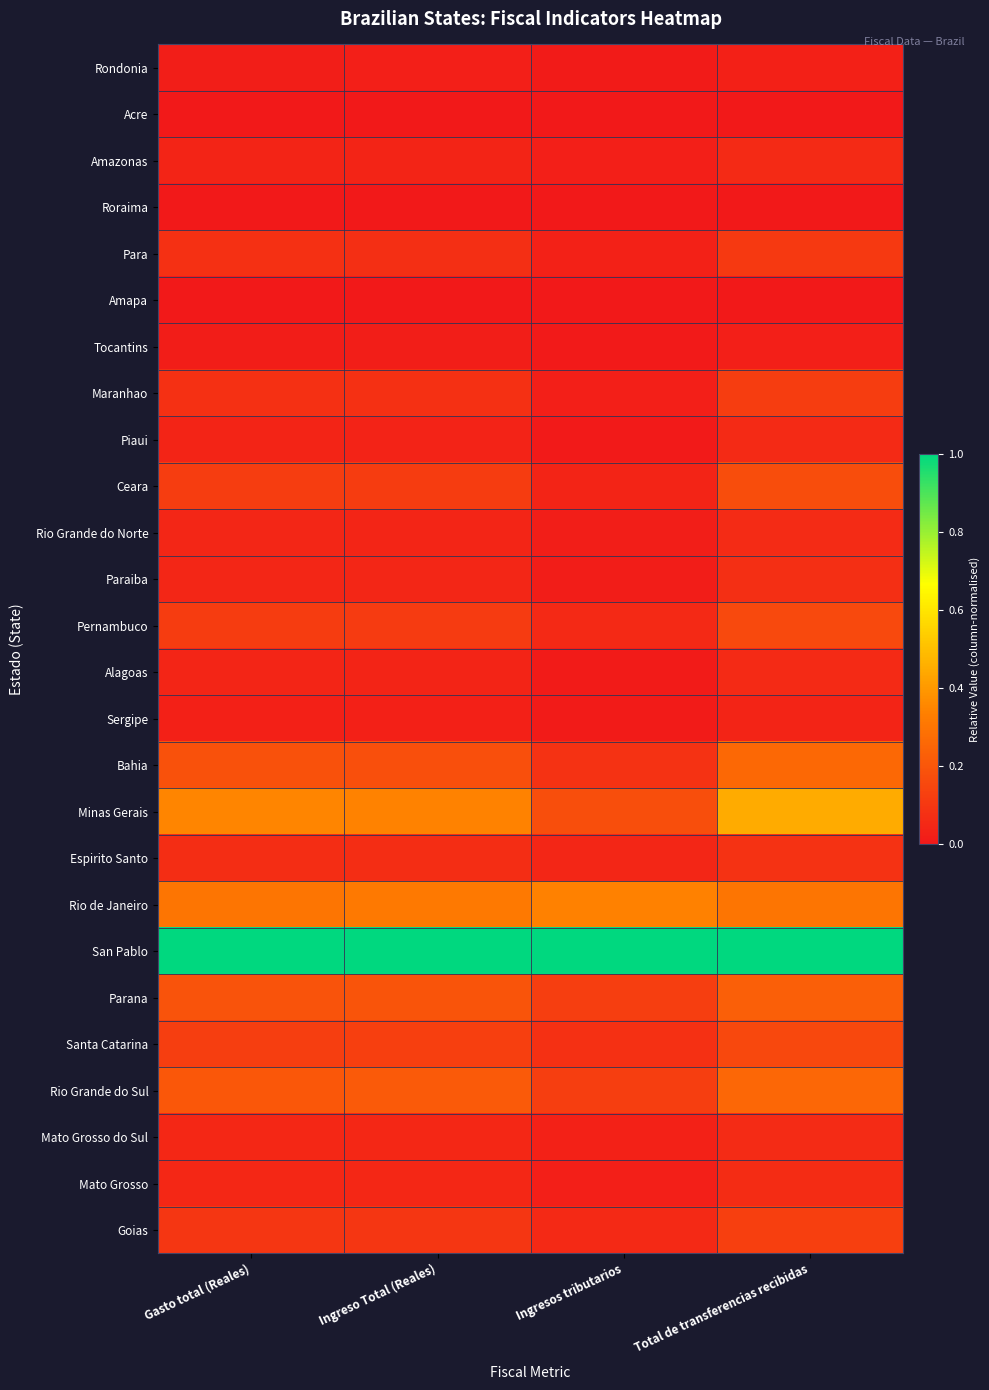

At which category is the sum across all series the highest?

Total de transferencias recibidas